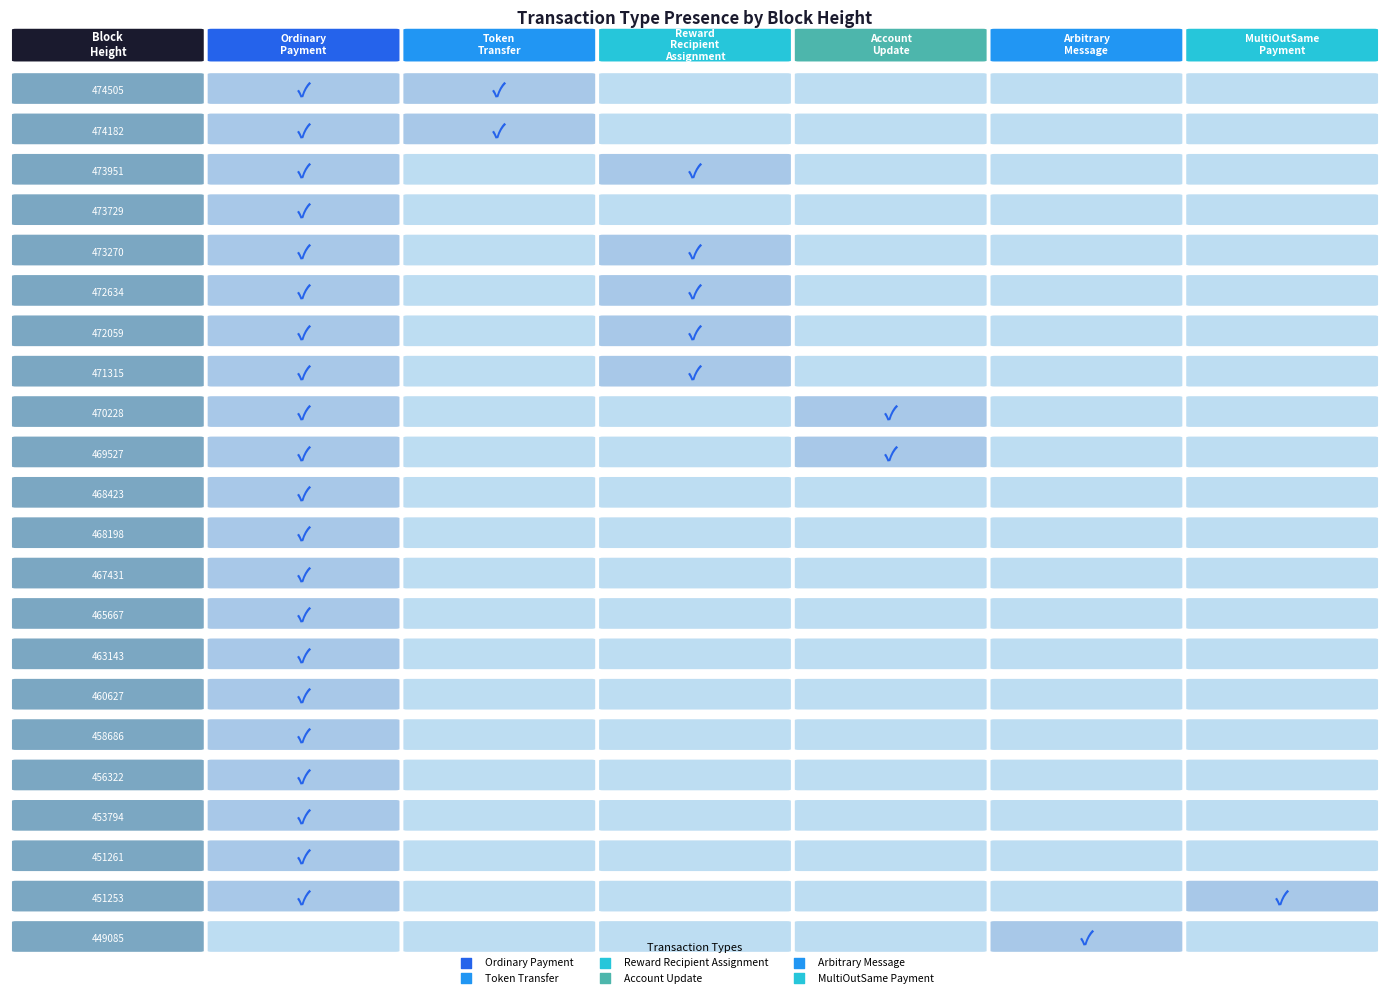

Rank the series by their maximum value, from highest to lowest.

Ordinary Payment, Token Transfer, Reward Recipient Assignment, Account Update, Arbitrary Message, MultiOutSame Payment